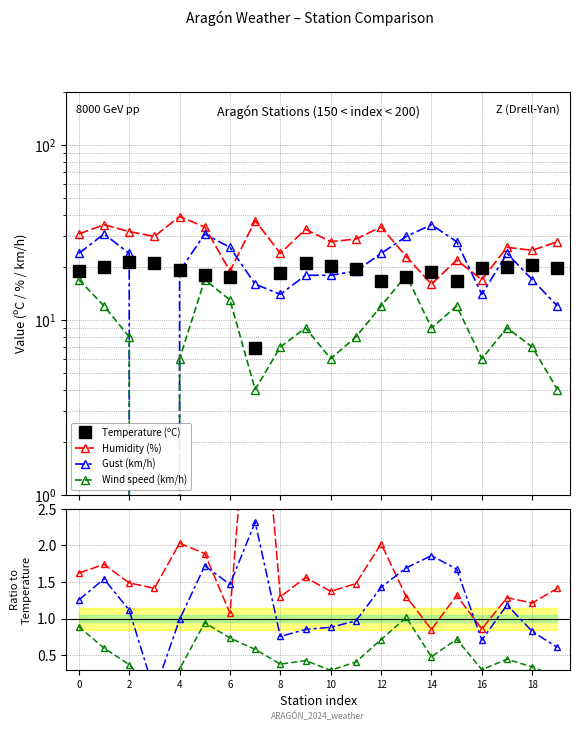

How many categories are shown in the chart?

20